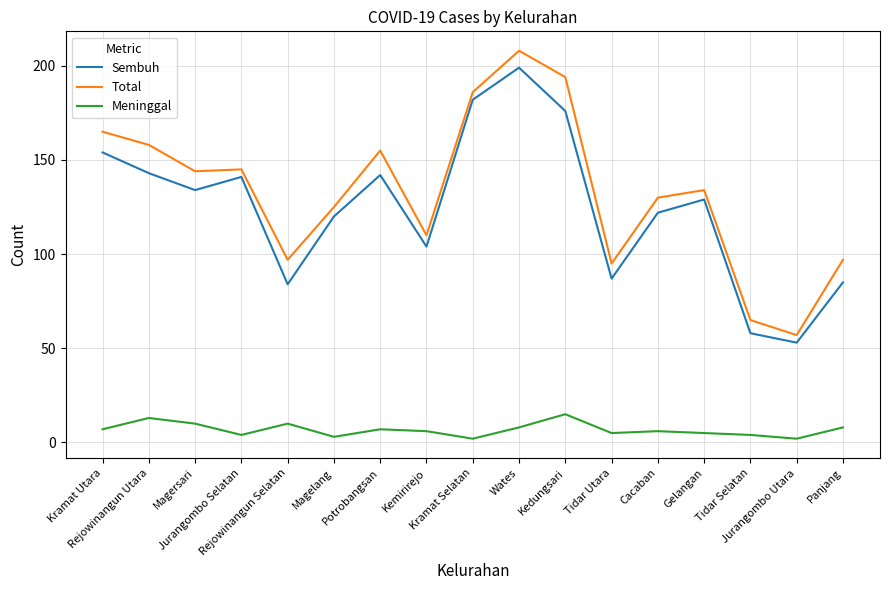

What is the sum of the Total values at Magelang and Gelangan?

259